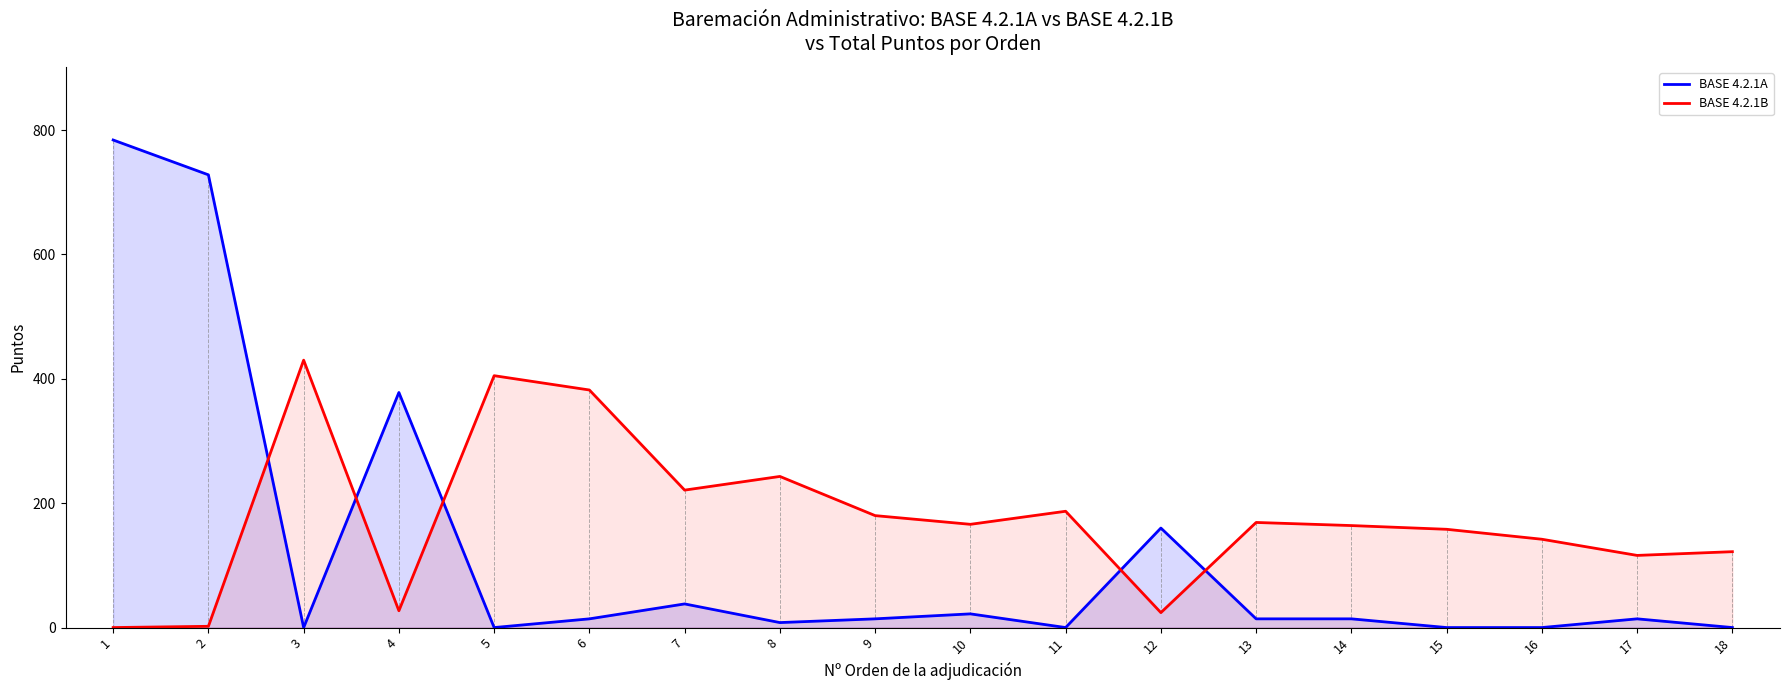

The value of BASE 4.2.1A at 3 is -392. True or false?

False